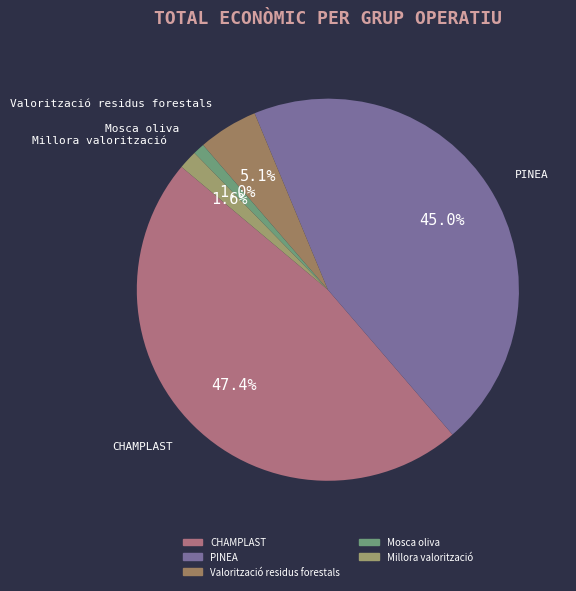

Combined, do Mosca oliva and Millora valorització account for over 50%?

No